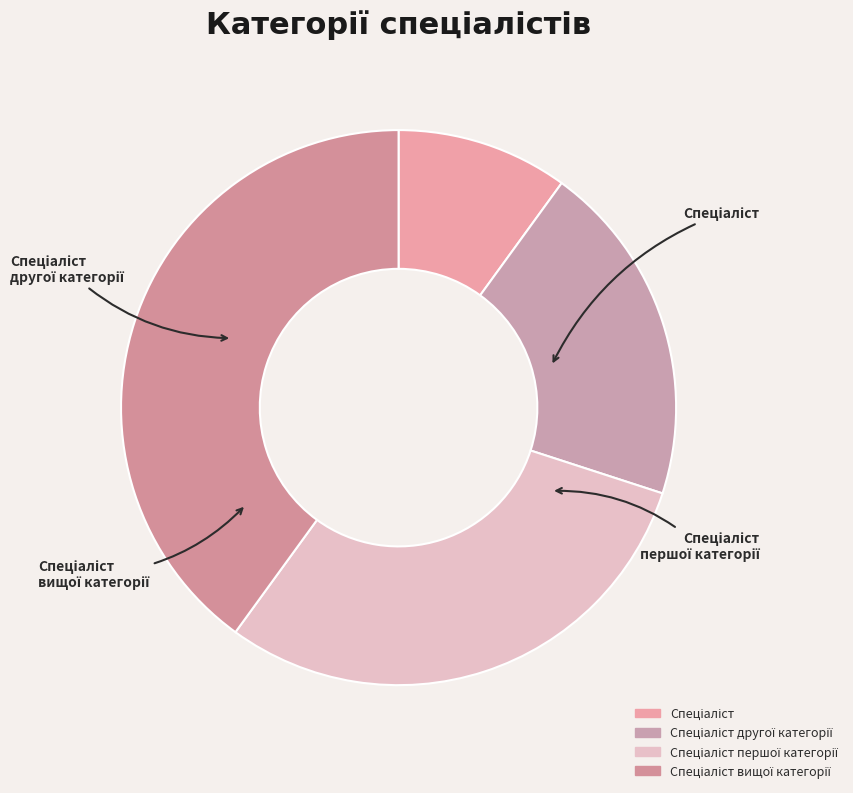

How many segments does this pie chart have?

4